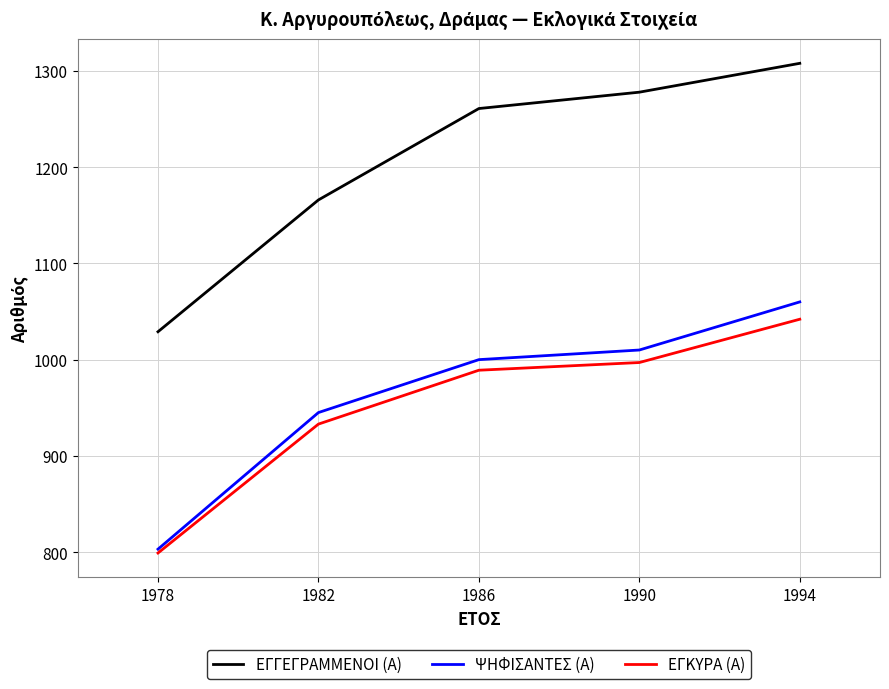

Reading left to right, transcribe all the data shown in this chart.

ΕΓΓΕΓΡΑΜΜΕΝΟΙ (Α): 1978=1029	1982=1166	1986=1261	1990=1278	1994=1308
ΨΗΦΙΣΑΝΤΕΣ (Α): 1978=803	1982=945	1986=1000	1990=1010	1994=1060
ΕΓΚΥΡΑ (Α): 1978=799	1982=933	1986=989	1990=997	1994=1042